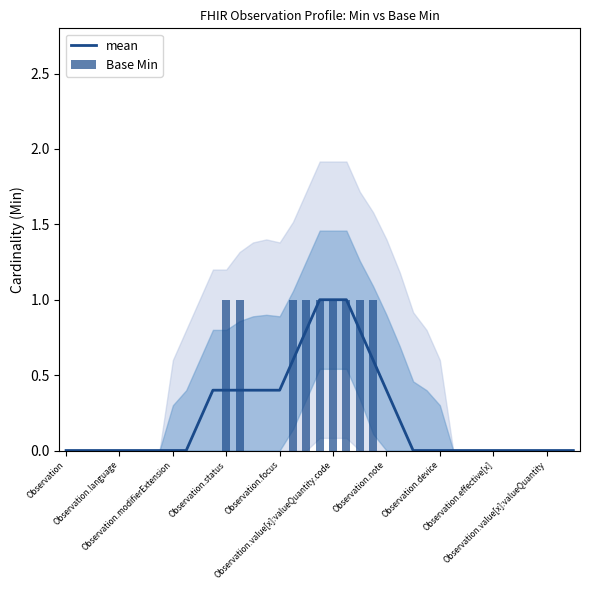

True or false: mean has a value of 0.6 at 17.

True